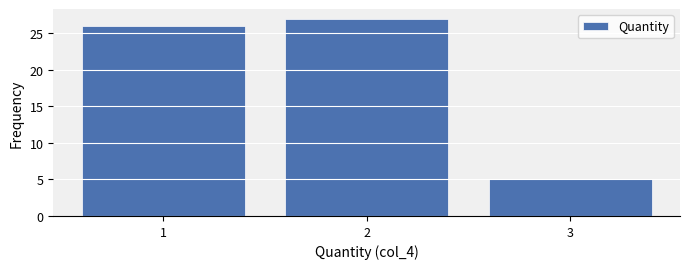

Reading left to right, list all the values displayed in this chart.

1=26	2=27	3=5